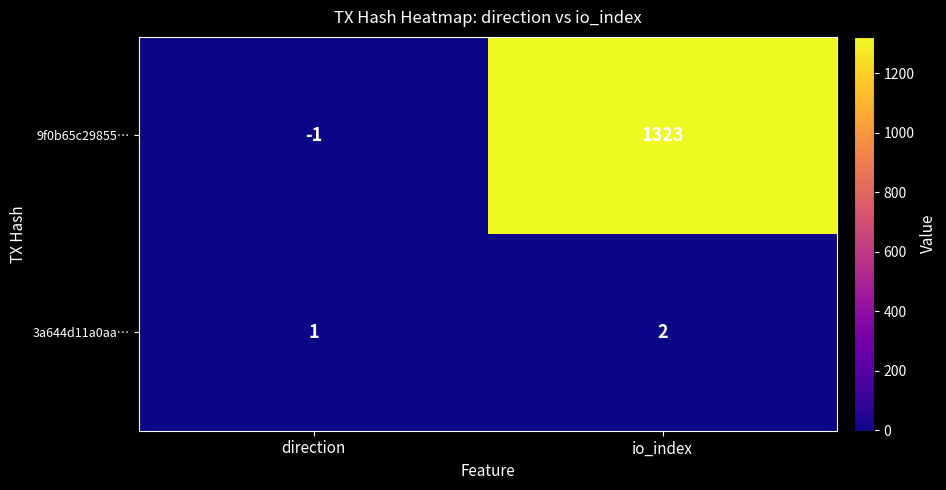

The value of 9f0b65c29855… at io_index is 1323. True or false?

True